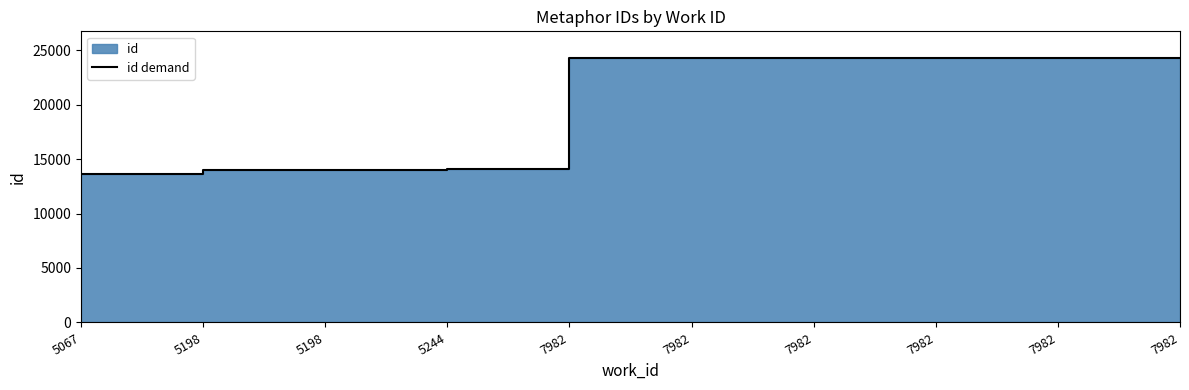

What is the change in value from 7982 to 7982?

+7